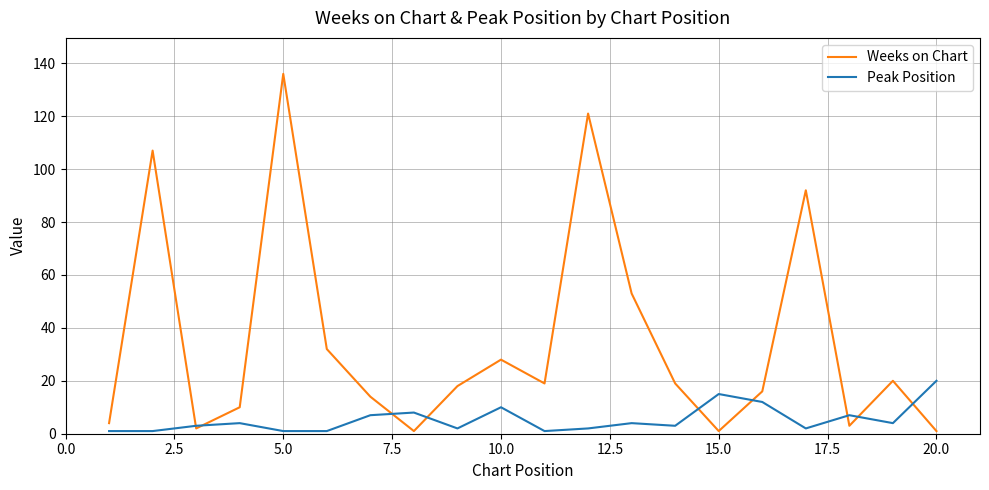

Which series has the largest total across all categories?

Weeks on Chart